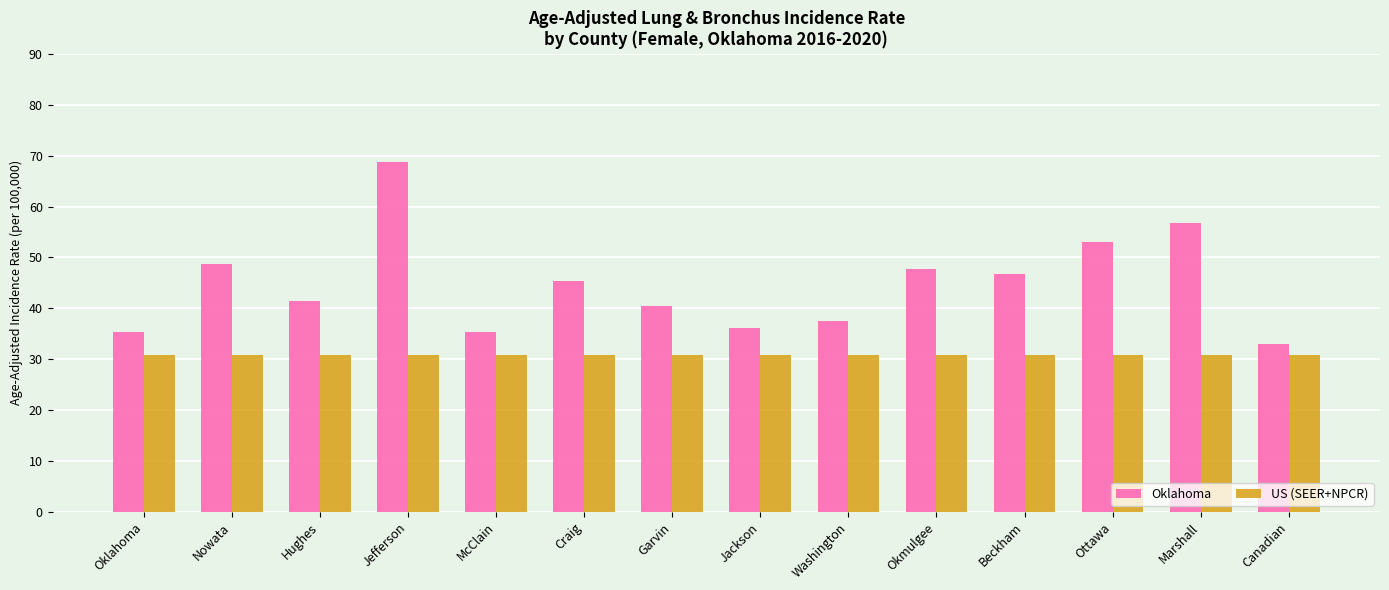

At Beckham, list the series in order from largest to smallest.

Oklahoma, US (SEER+NPCR)